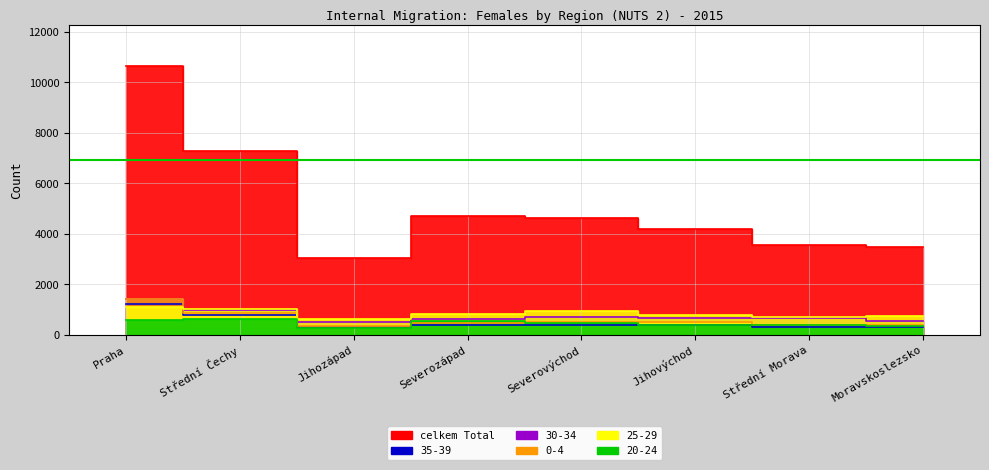

Between Praha and Střední Morava, which is larger?

Praha